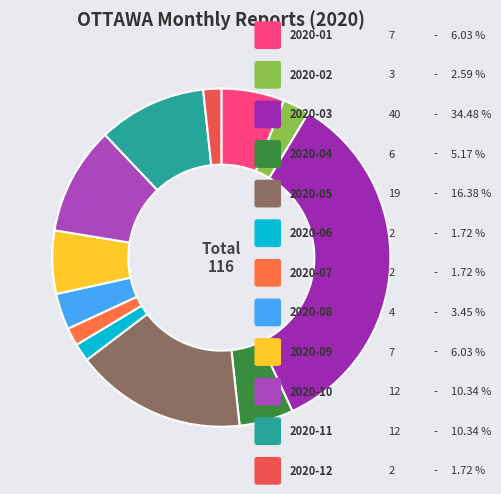

How many segments does this pie chart have?

12